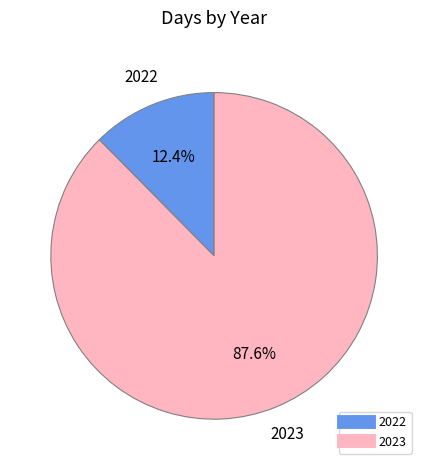

Count the number of slices in the pie.

2